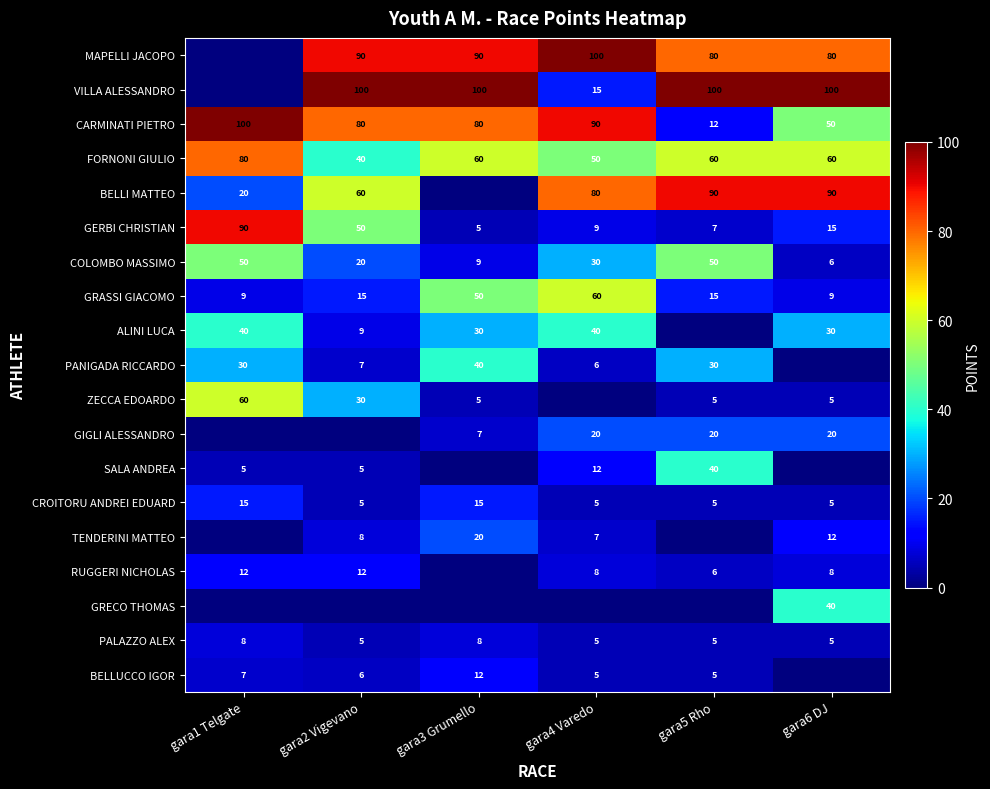

What is the lowest value of the GRASSI GIACOMO series?

9